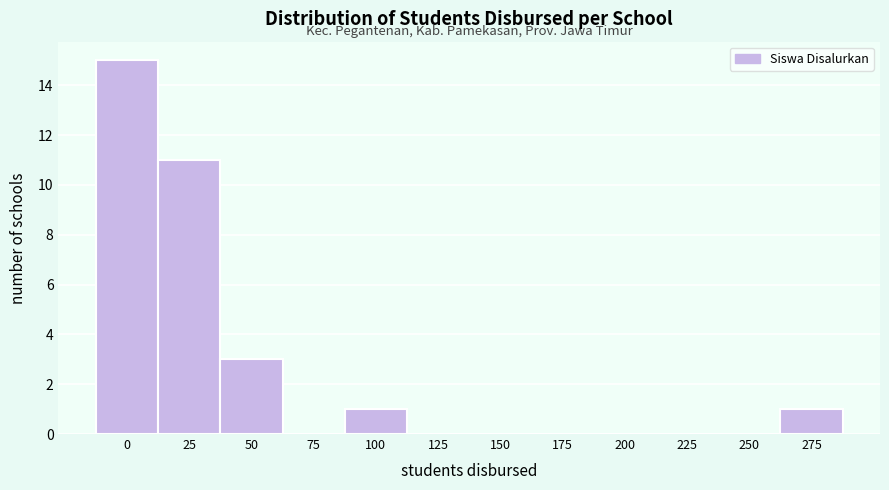

Reading left to right, what are all the values shown in this chart?

0=15	25=11	50=3	75=0	100=1	125=0	150=0	175=0	200=0	225=0	250=0	275=1